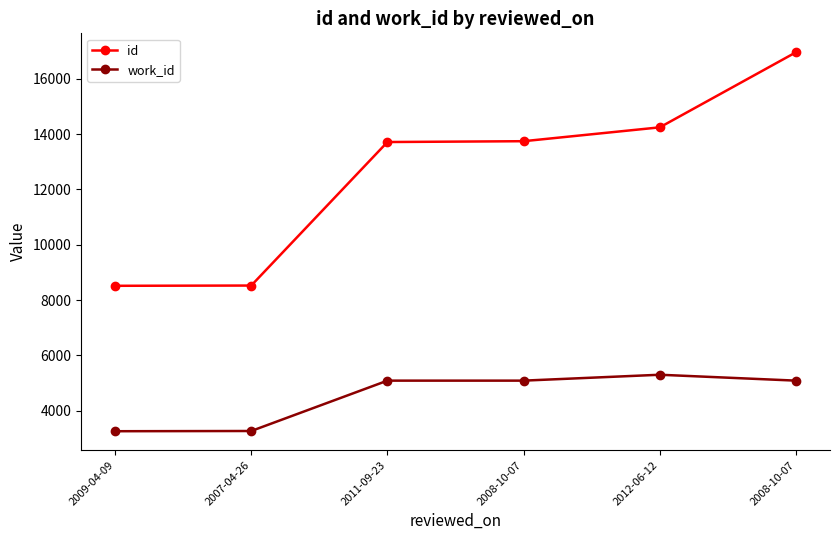

What are all the series names shown in the legend?

id, work_id